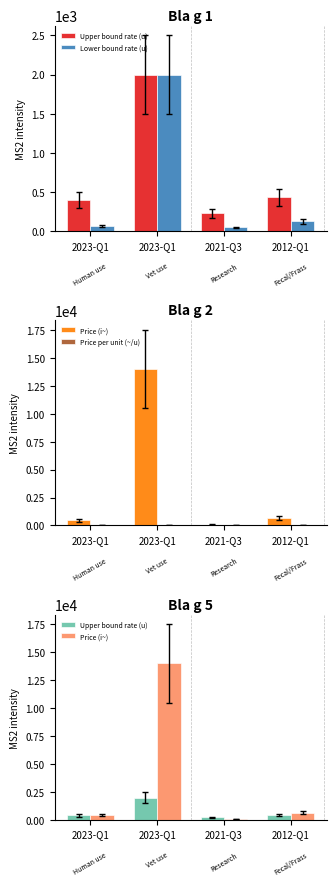

Which series has the largest total across all categories?

Price (i~)